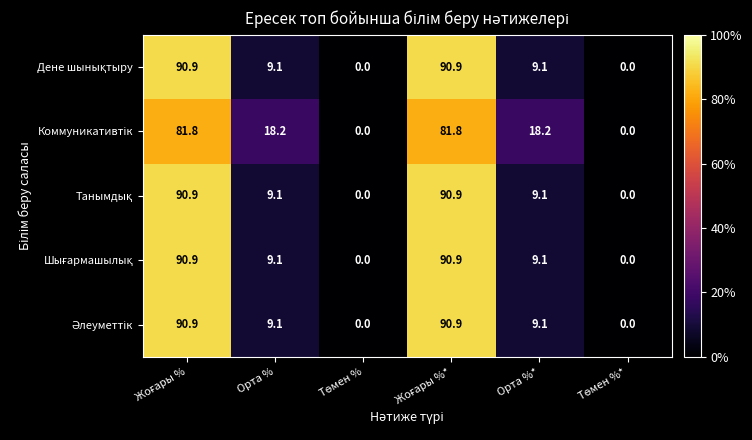

At how many categories does at least one series exceed 18?

4